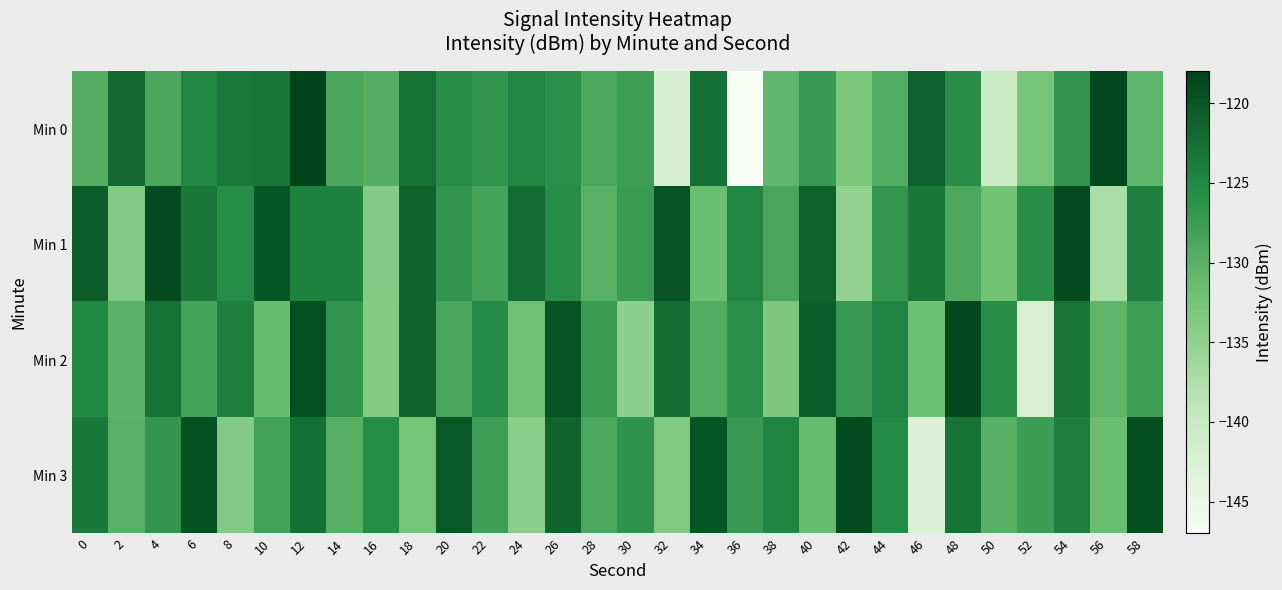

Rank the series at 6 from lowest to highest value.

Min 2, Min 0, Min 1, Min 3